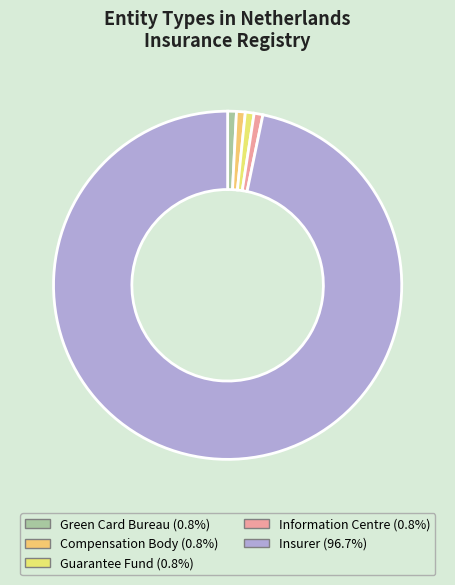

Does Insurer represent more than half of the total?

Yes